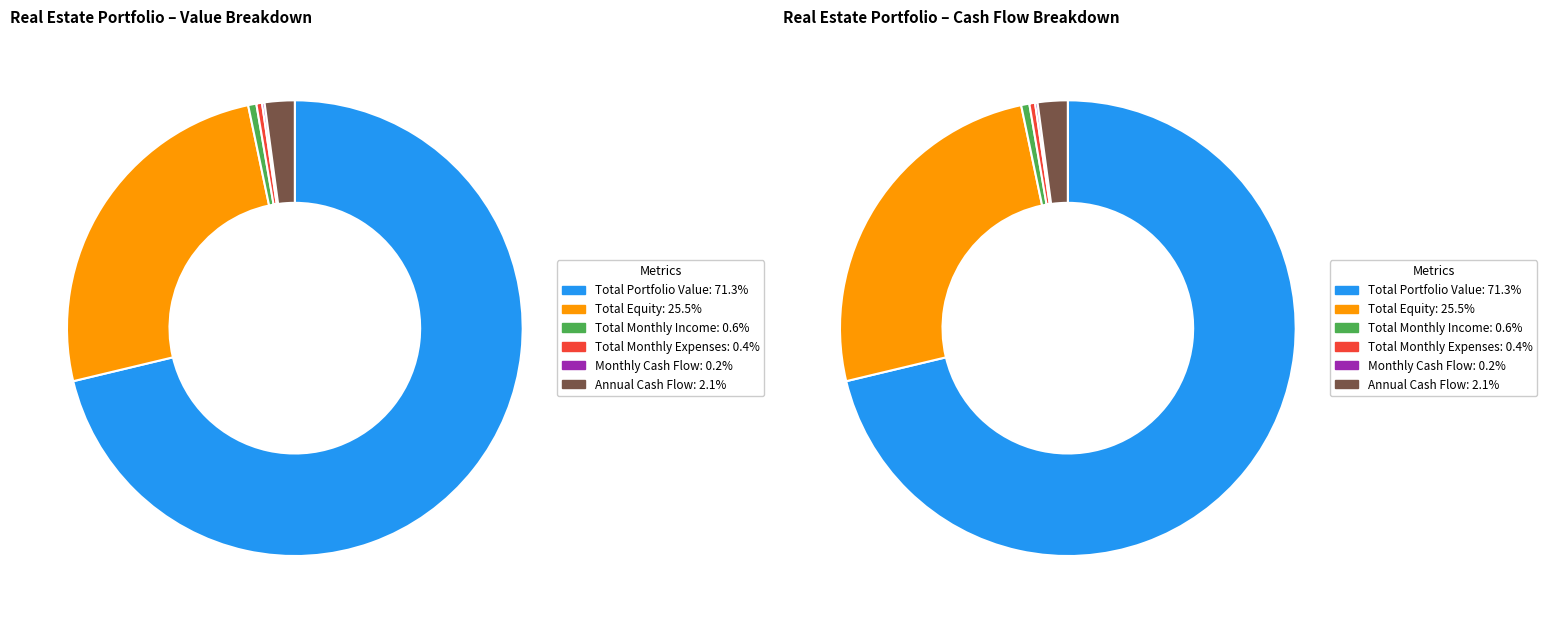

To the nearest percent, what percentage of the pie is Total Equity?

25%